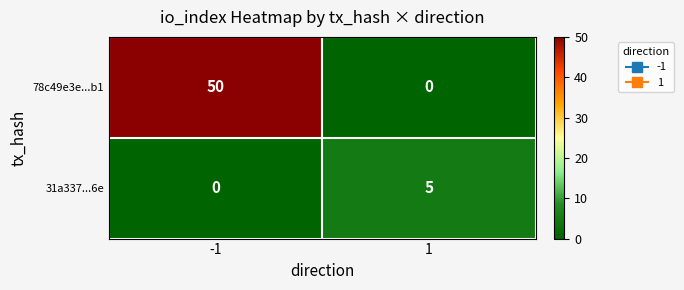

Which series has the largest range (max minus min)?

78c49e3e...b1